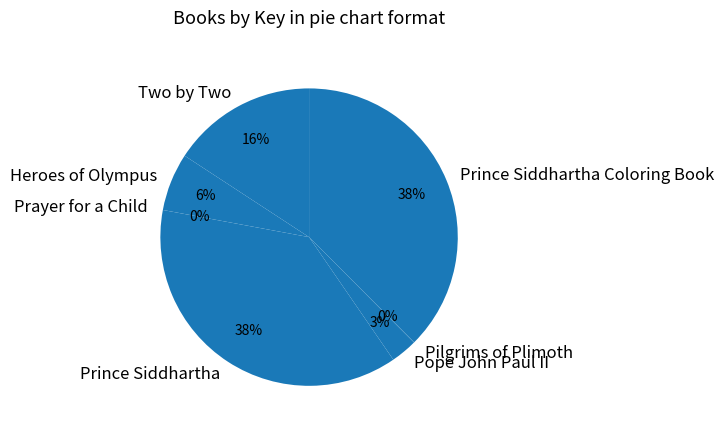

What is the ratio of the value at Prince Siddhartha Coloring Book to the value at Two by Two?

2.4